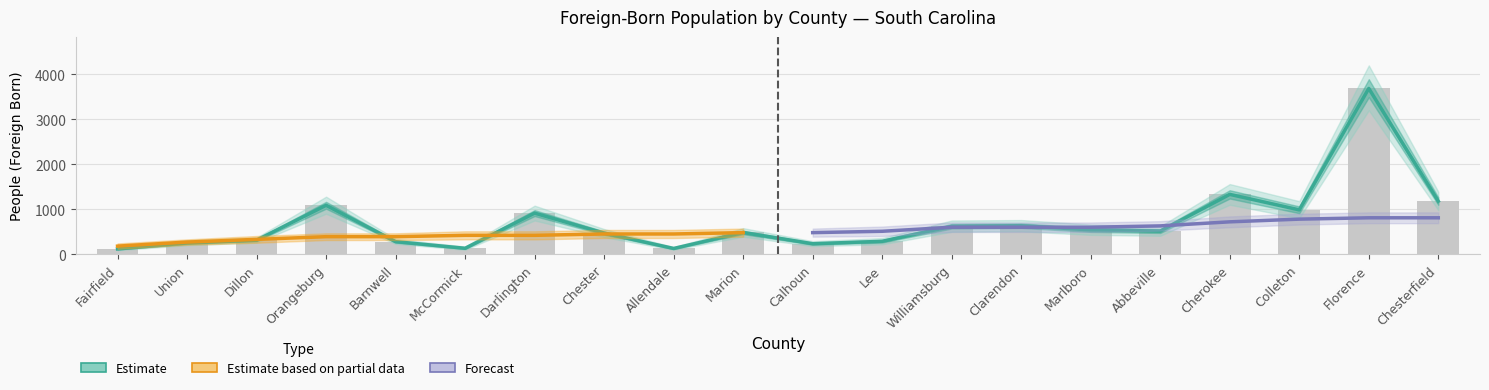

Which category has the lowest value across all series?

Fairfield